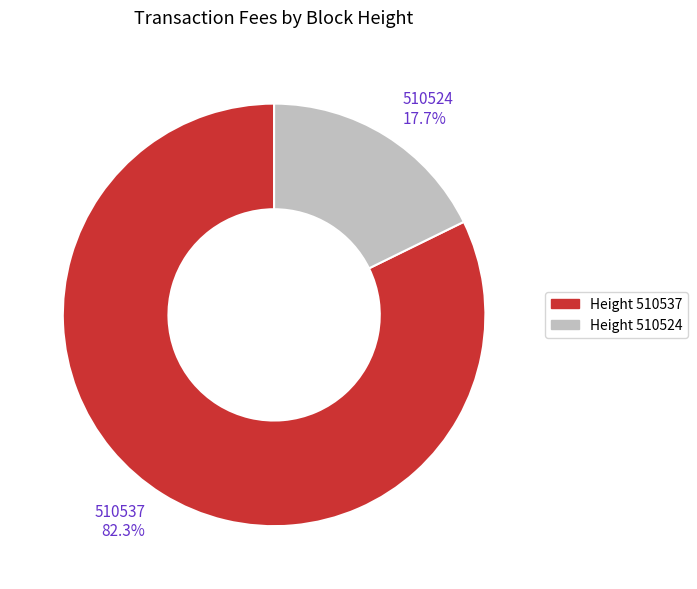

What portion of the pie excludes Height 510524?

82.3%